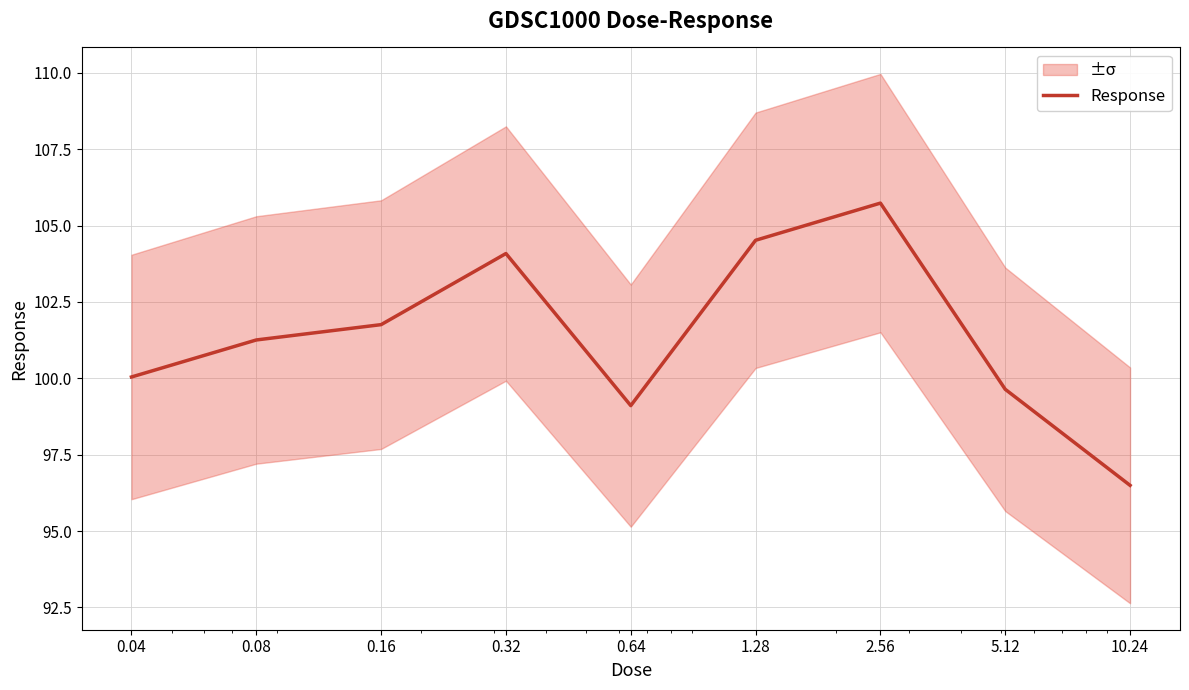

At which category does the chart reach its minimum across all series?

10.24